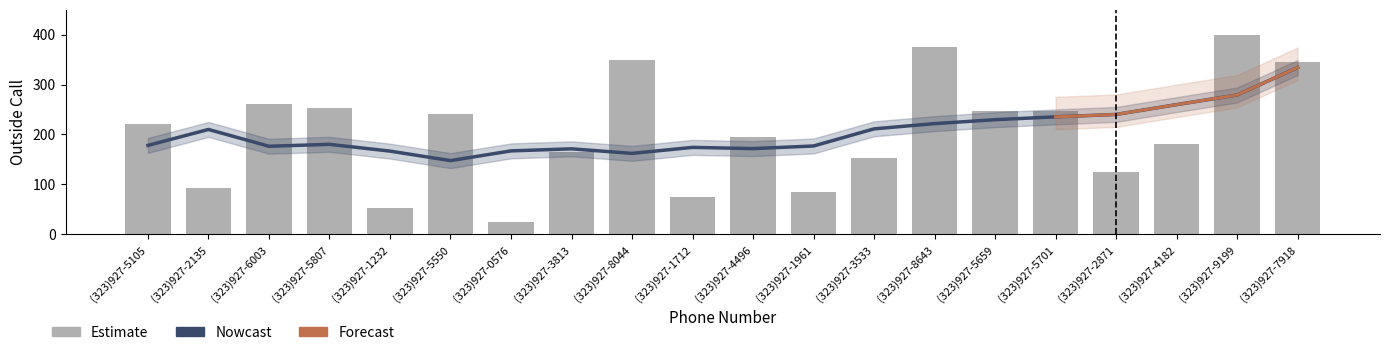

What is the label of the 4th bar from the right?

(323)927-2871